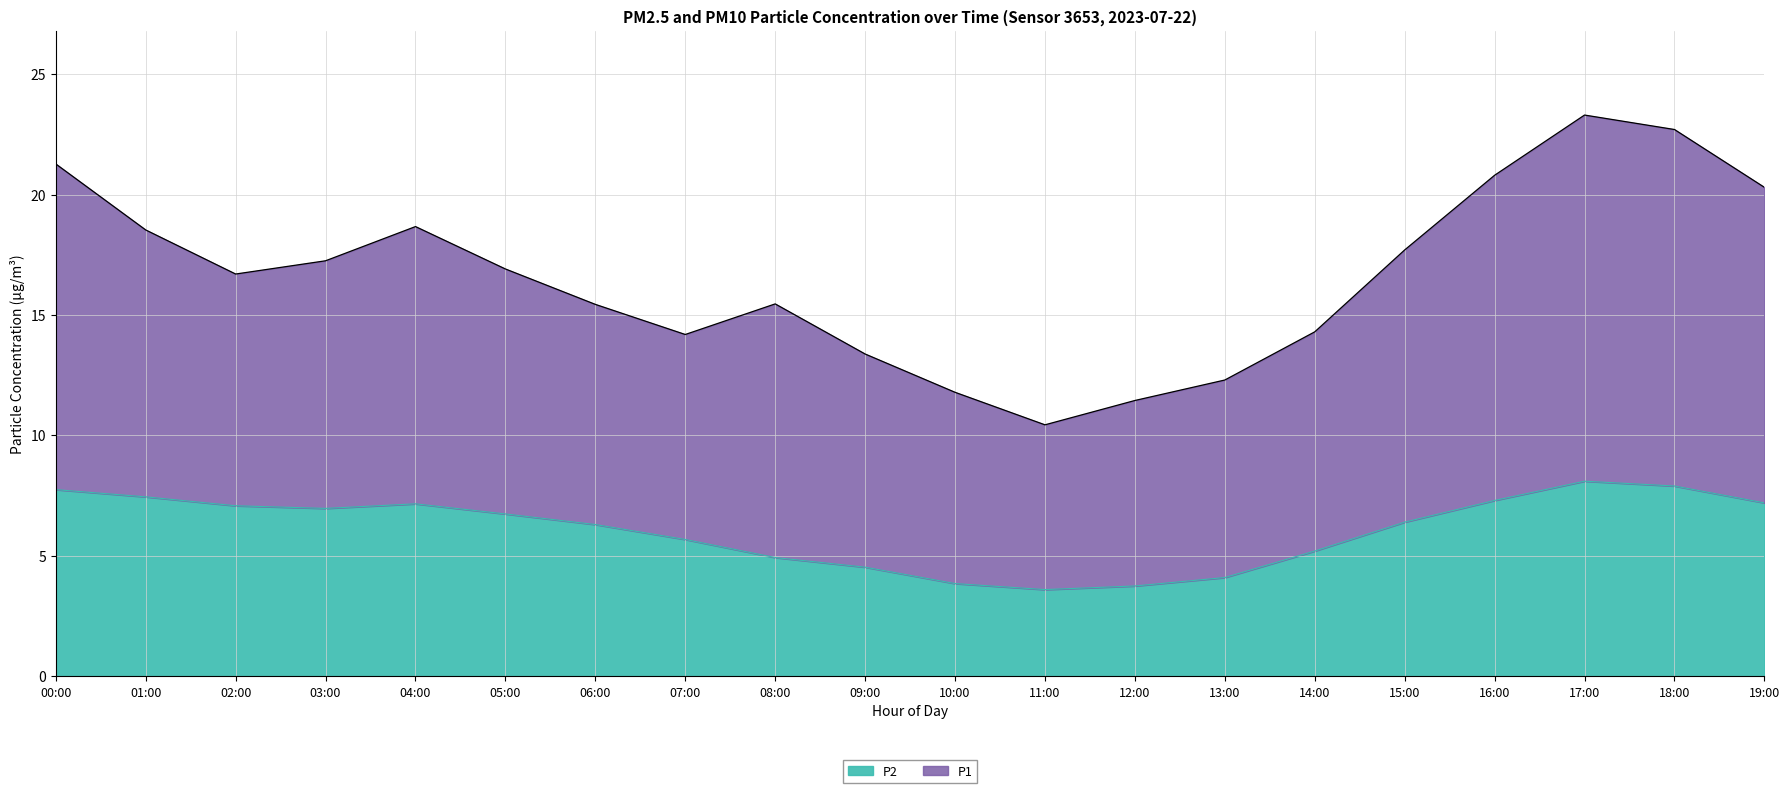

Reading left to right, list all the values displayed in this chart.

7.8	7.5	7.1	7.0	7.2	6.7	6.3	5.7	4.9	4.5	3.9	3.6	3.8	4.1	5.2	6.4	7.3	8.1	7.9	7.2